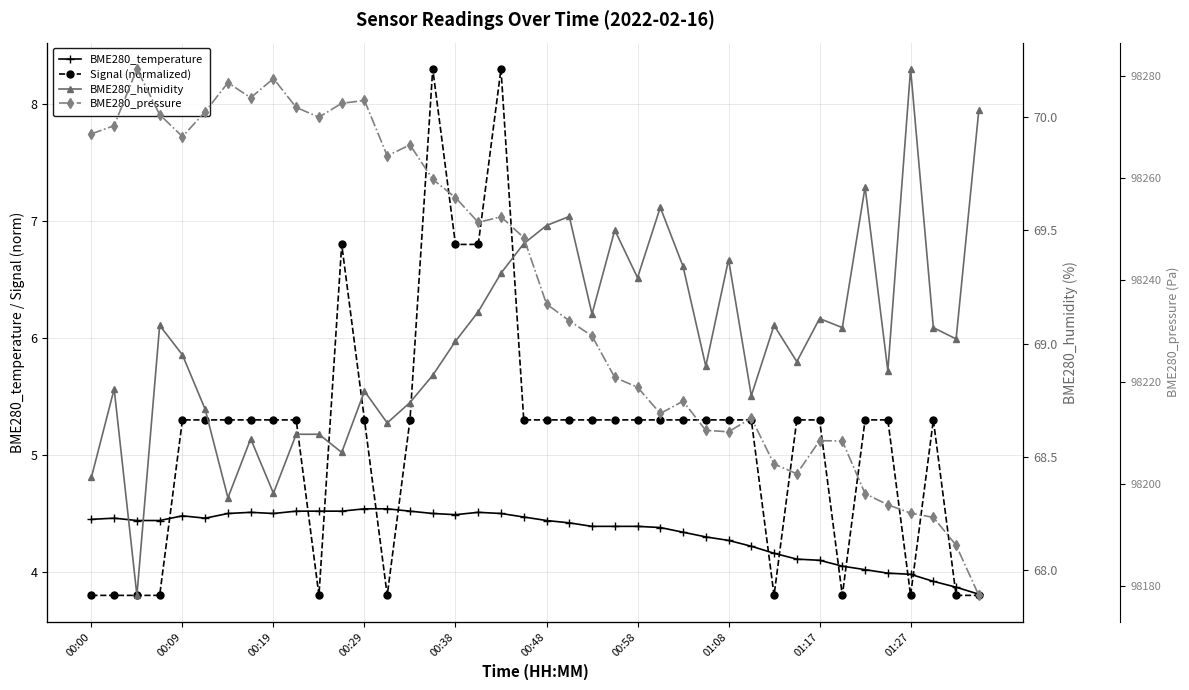

At which category does the chart reach its minimum across all series?

00:00